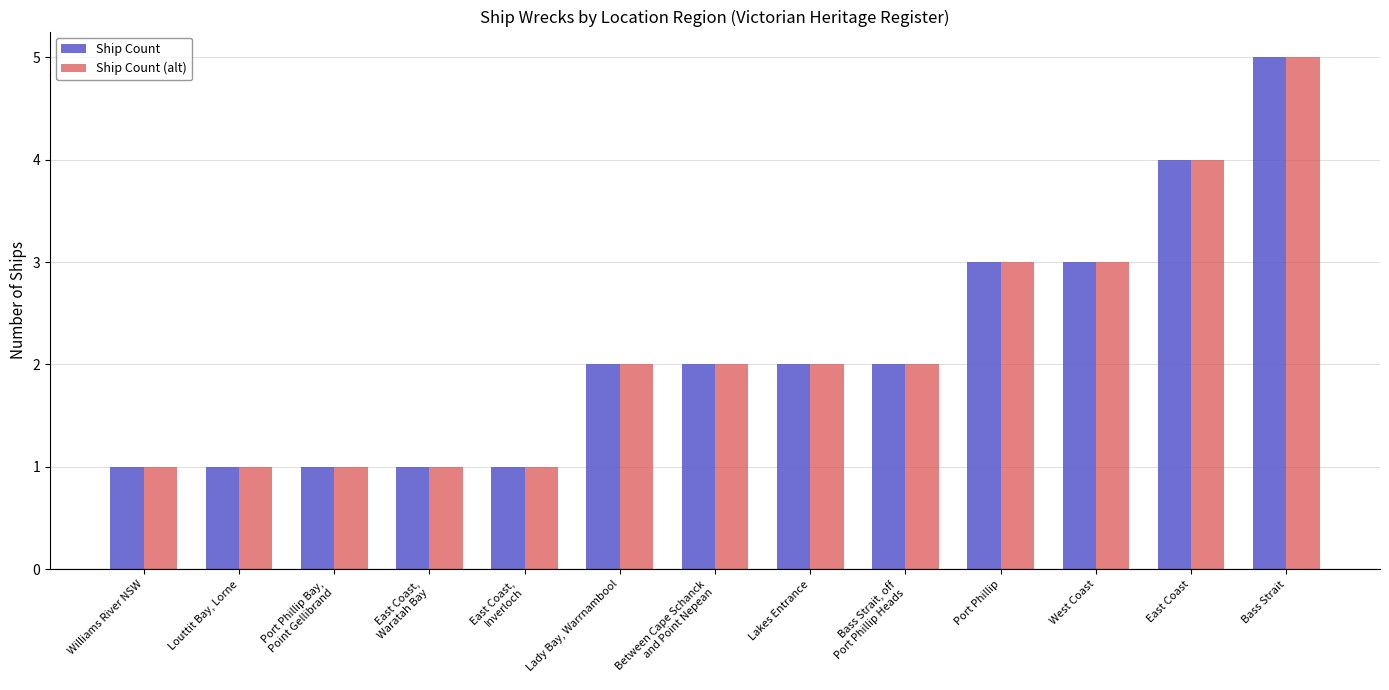

Which category has the highest value in the Ship Count (alt) series?

Bass Strait